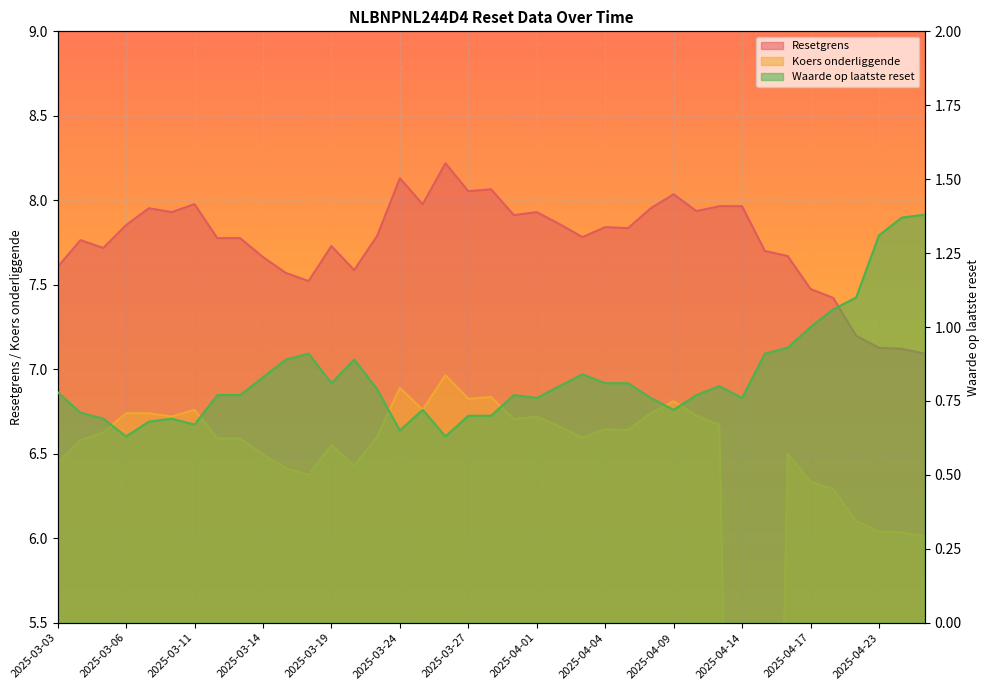

At which category does the chart reach its peak across all series?

2025-03-26